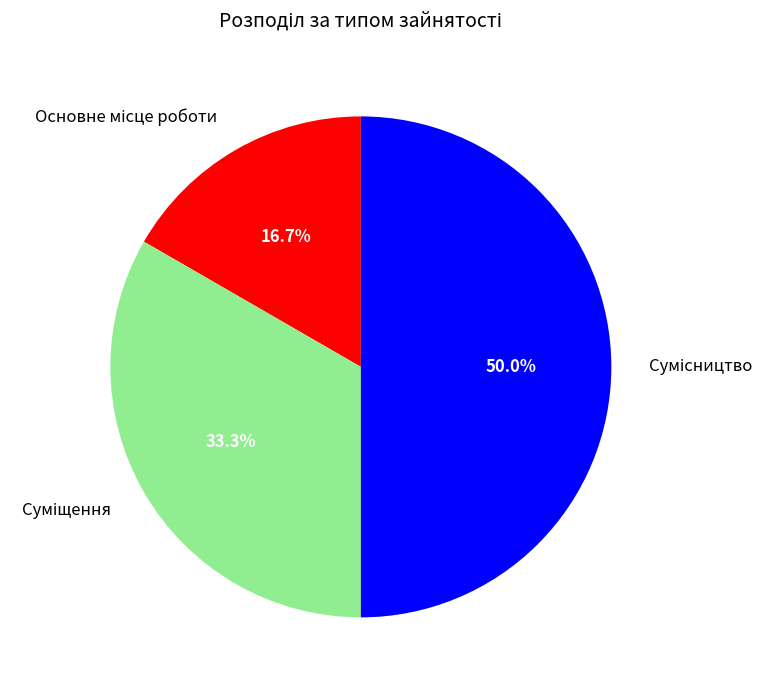

To the nearest percent, what is the difference between the largest and smallest slice percentages?

33%